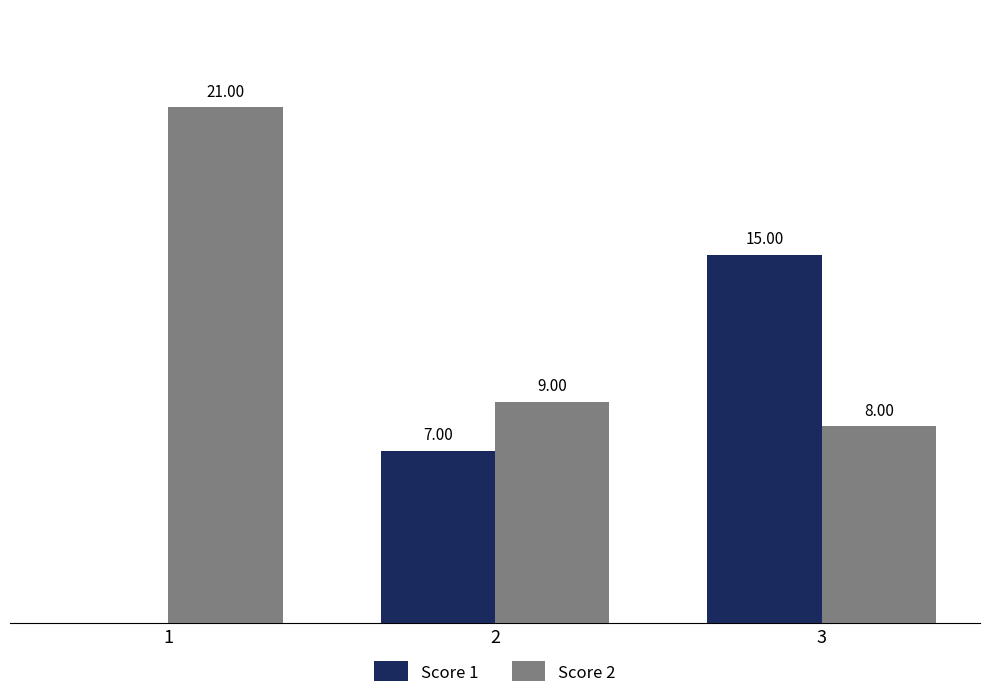

Which series changed the most between 1 and 2?

Score 2